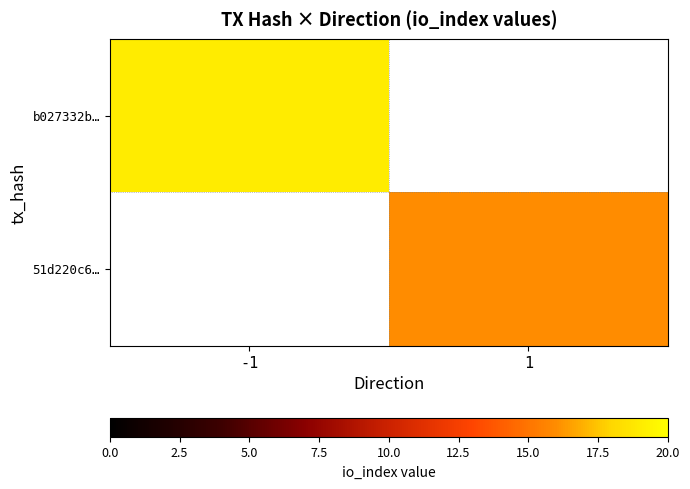

What is the maximum value shown in the chart?

19.0